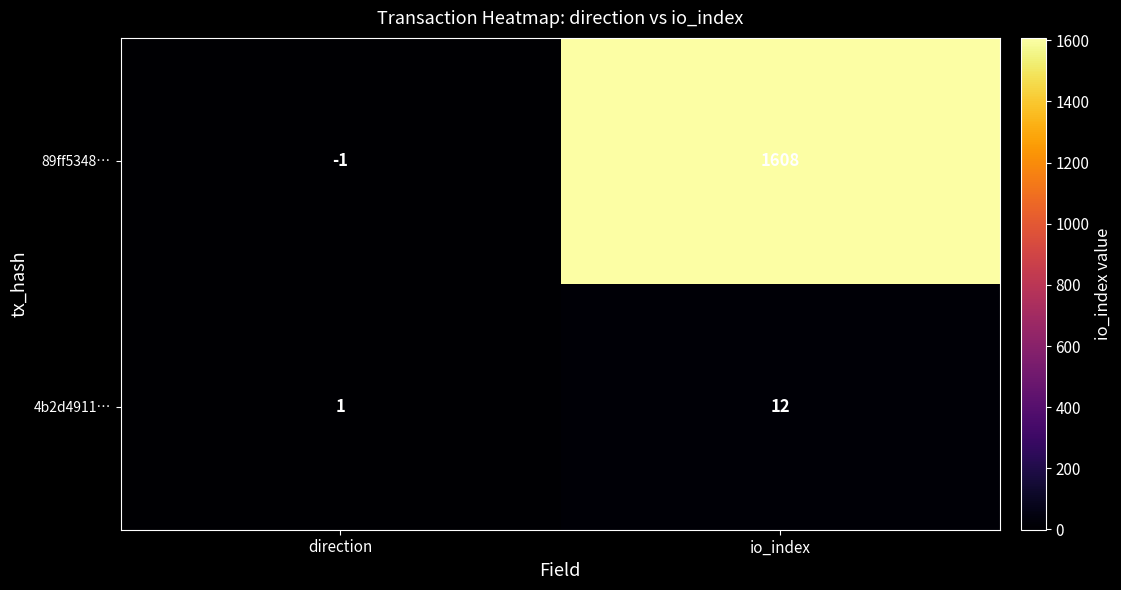

What is the sum of all 4b2d4911… values?

13